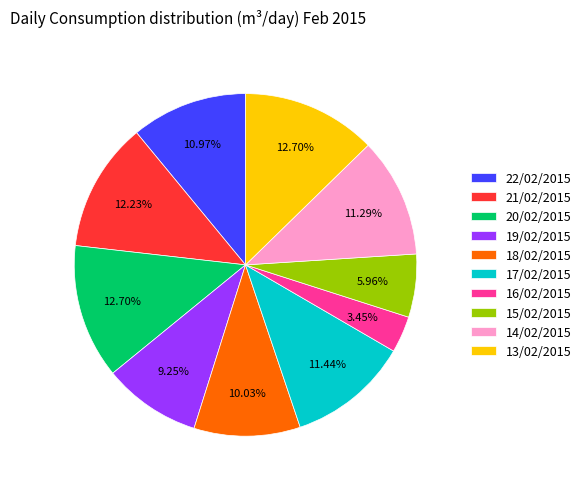

How many slices are in this pie chart?

10